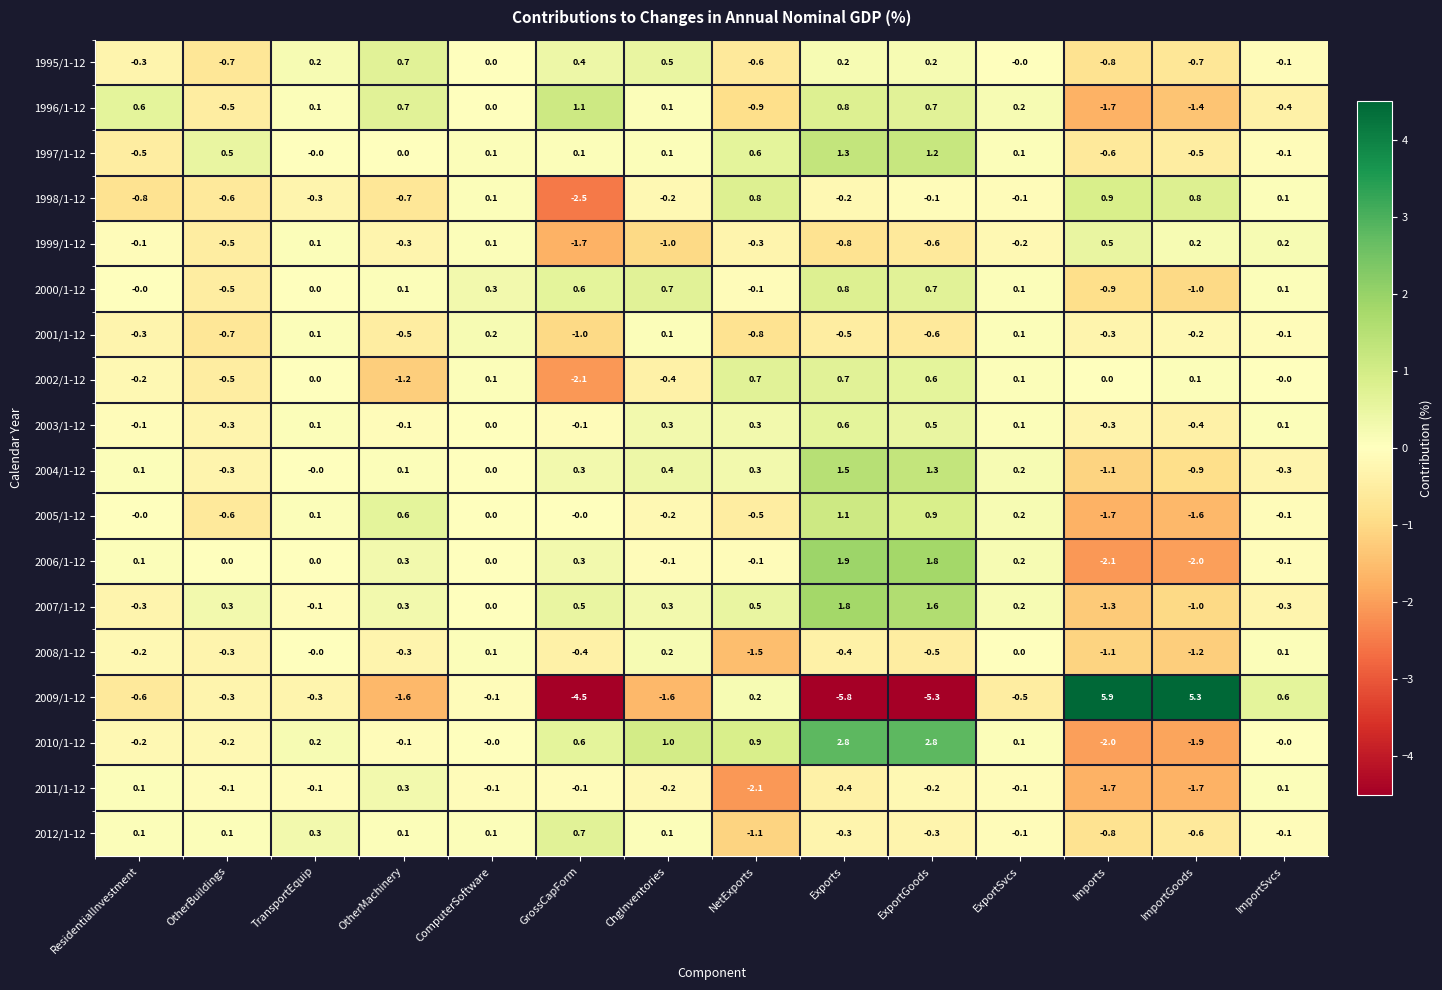

Which label corresponds to the smallest value in the chart?

Exports